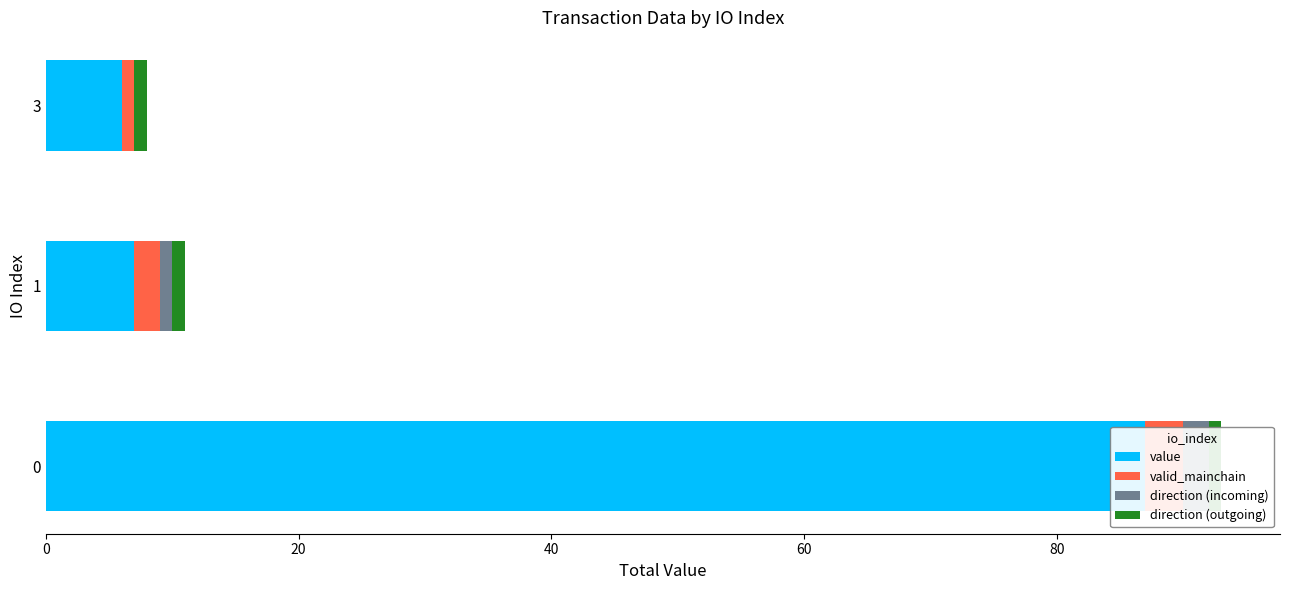

What is the approximate value of direction (outgoing) at 40?

0.5